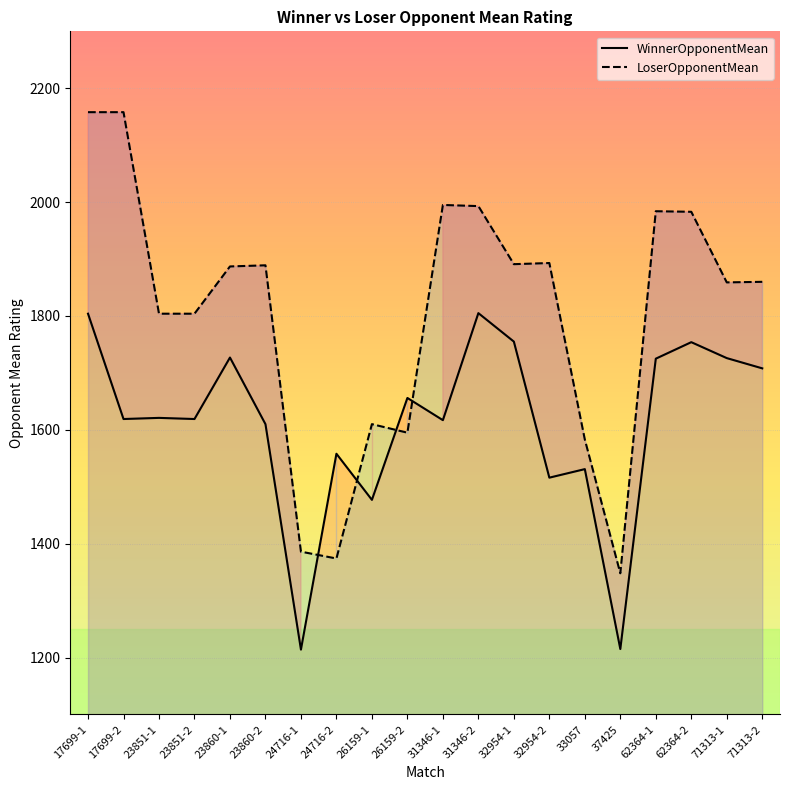

What is the smallest value displayed?

1214